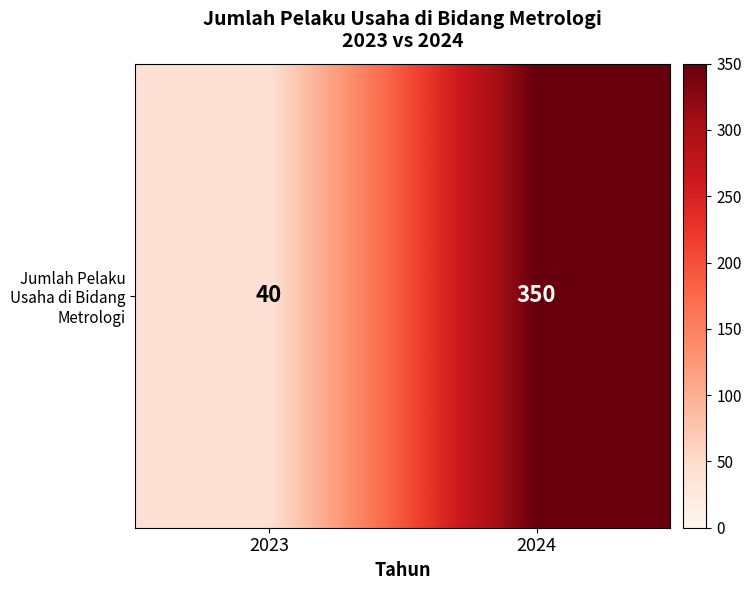

What is the average value?

195